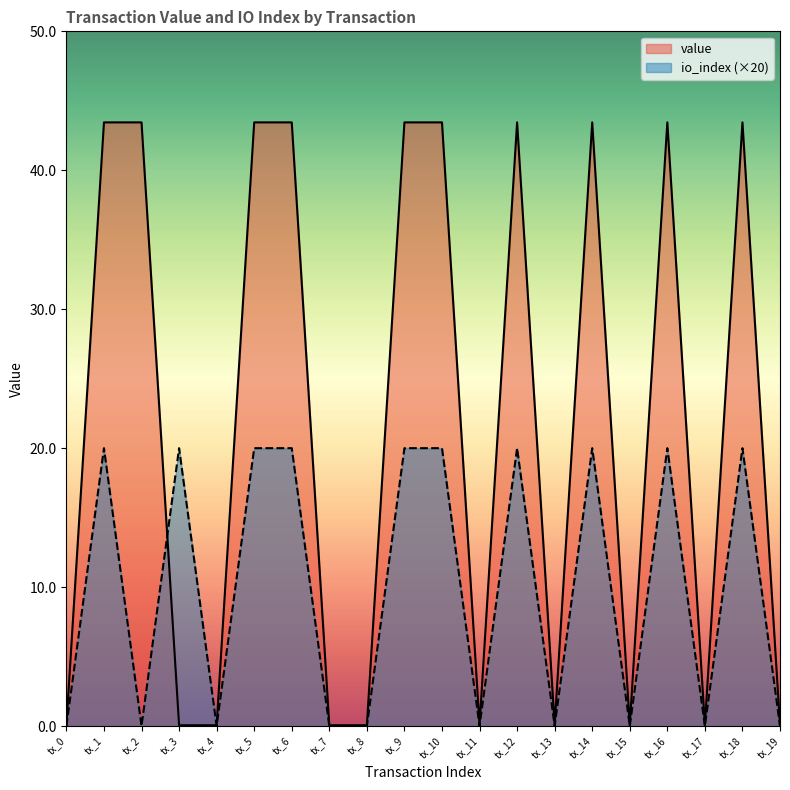

What are all the series names shown in the legend?

value, io_index (×20)